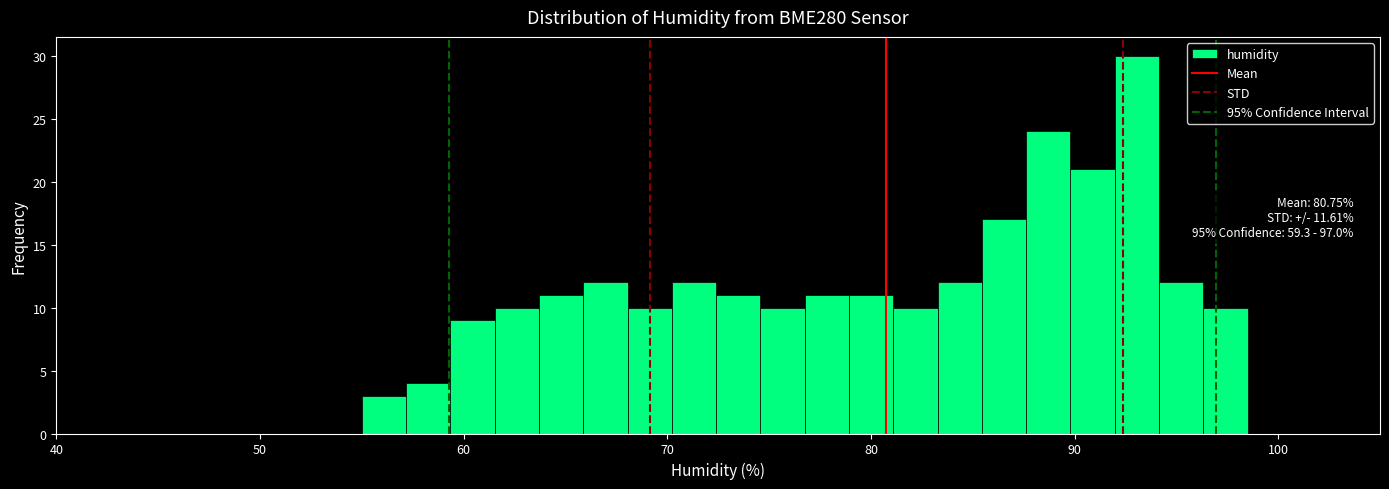

Read against the x-axis, roughly where is the centre of the tallest bar?

93